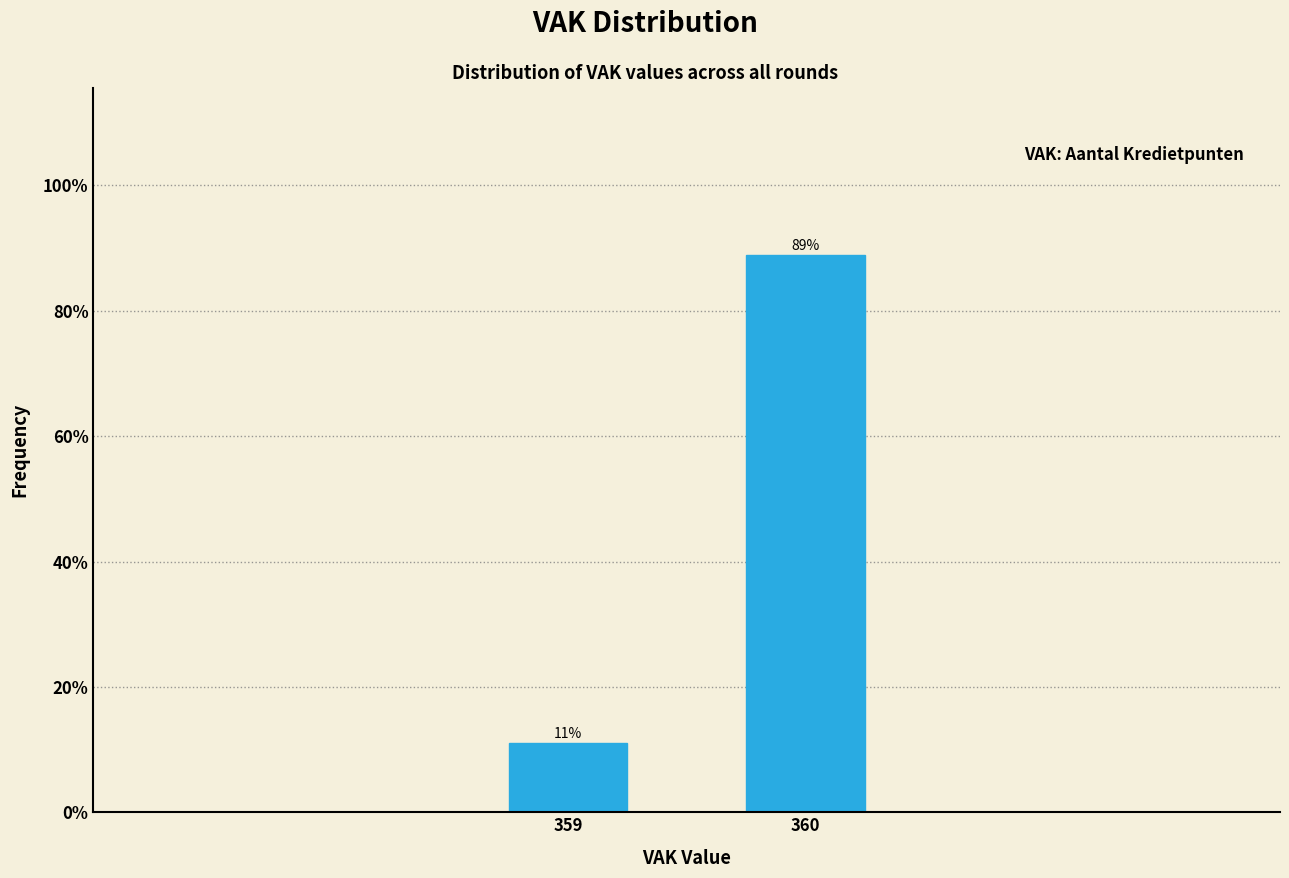

Which category has the lowest value across all series?

359